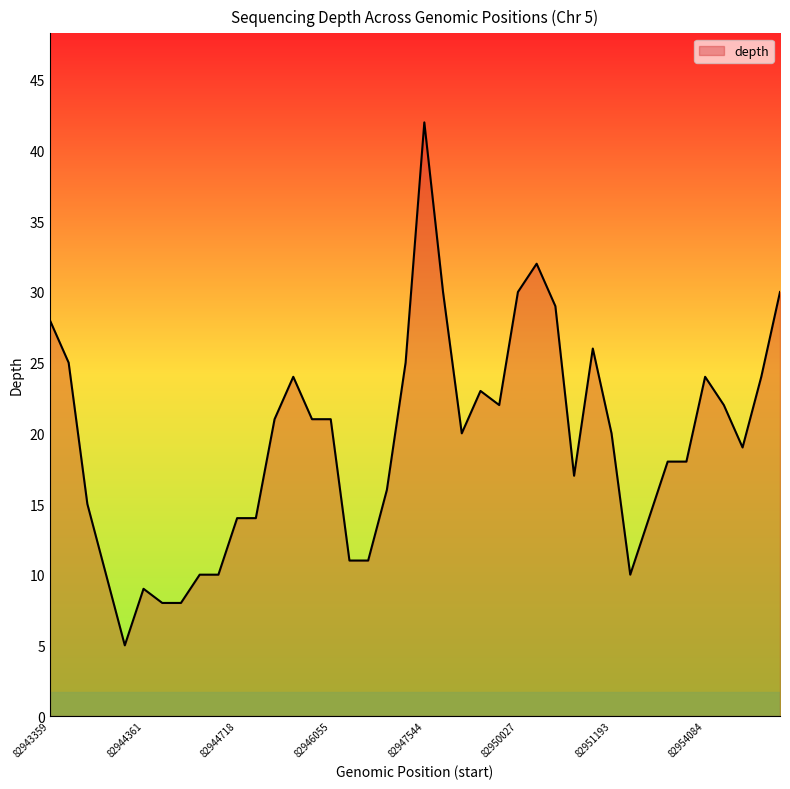

What is the greatest value displayed?

42